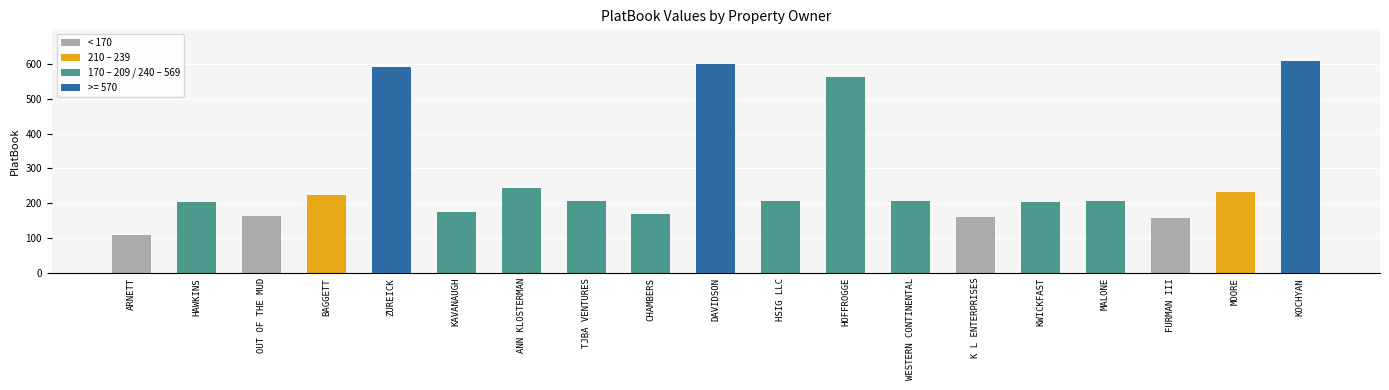

What is the difference between the maximum and minimum values?

500